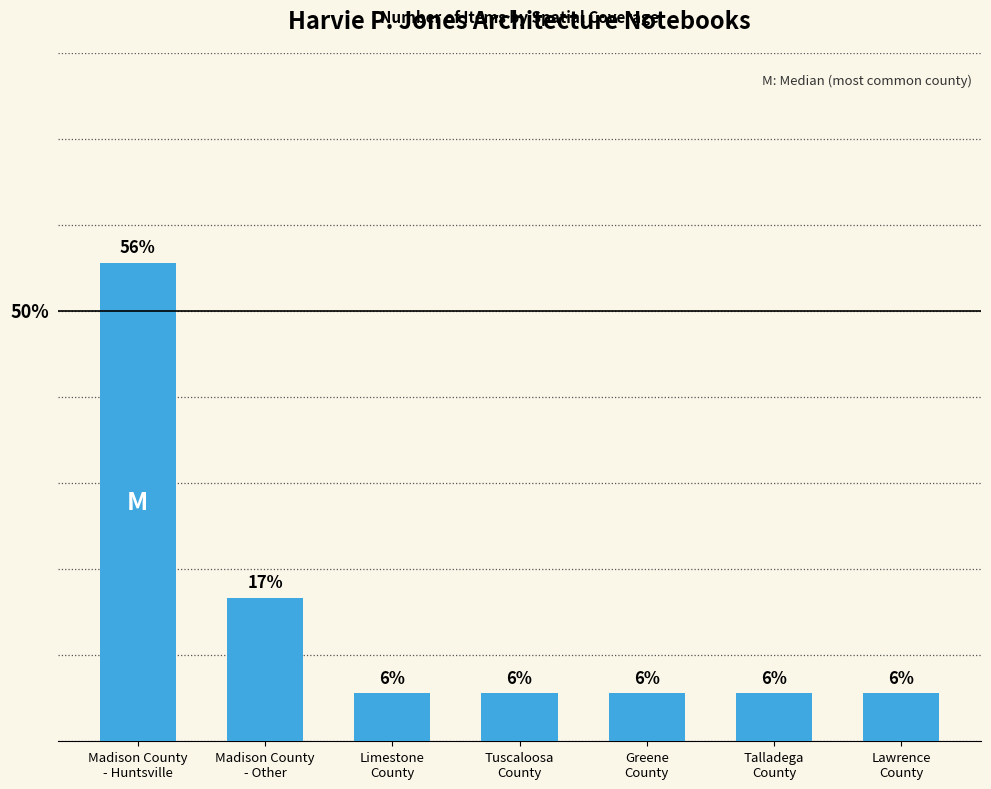

How many bars are there in total?

7